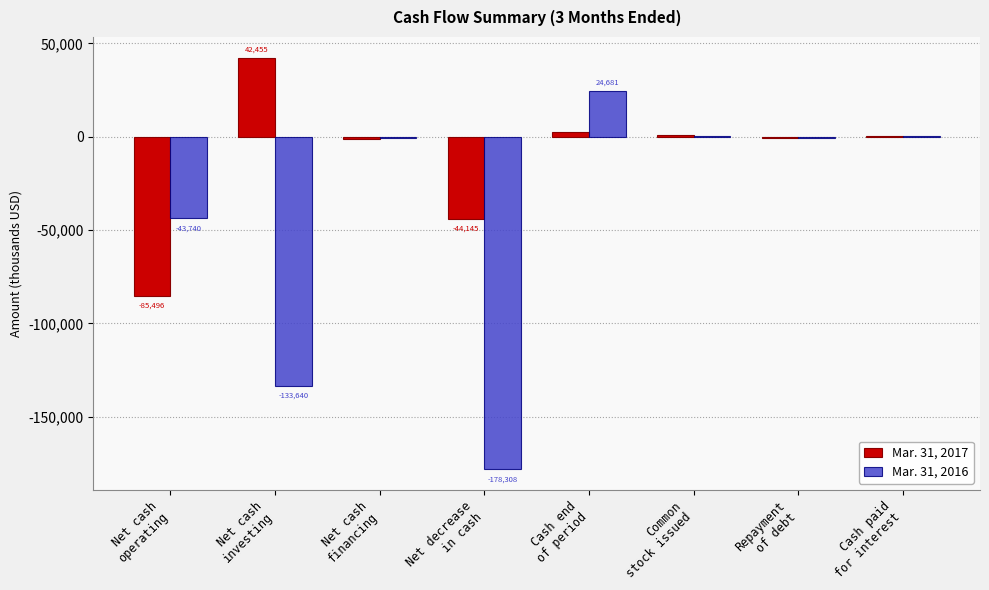

The Mar. 31, 2017 series shows -1104 at Net cash
financing. True or false?

True